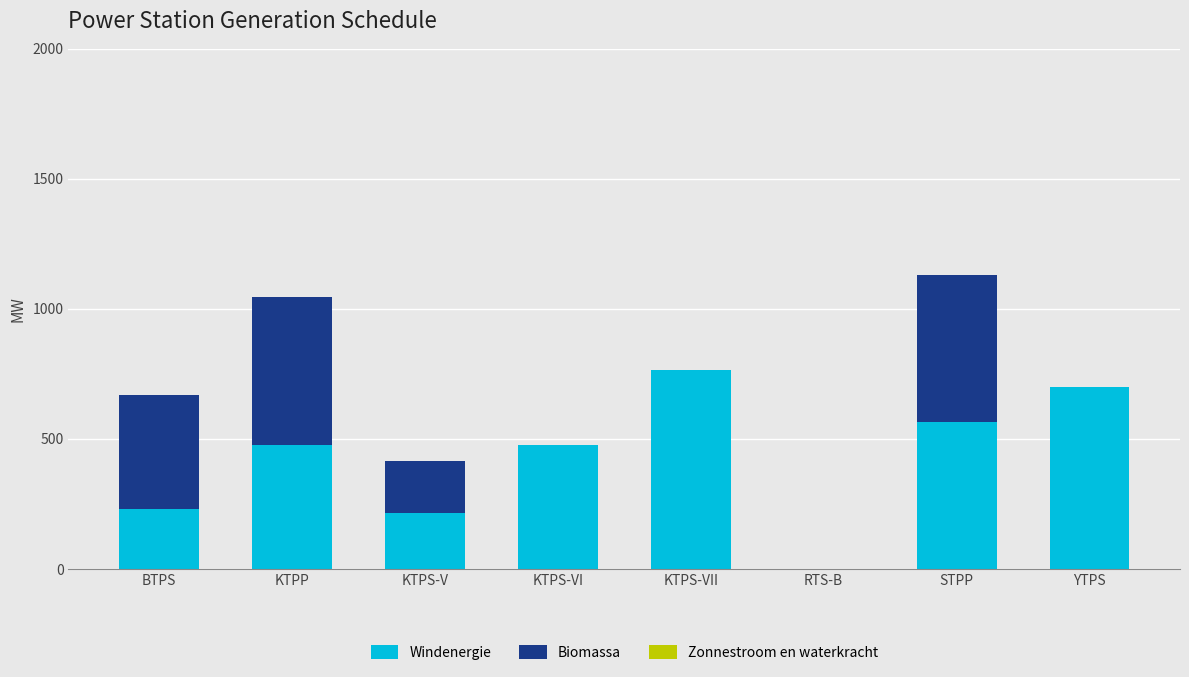

At which label does Windenergie reach its peak?

KTPS-VII